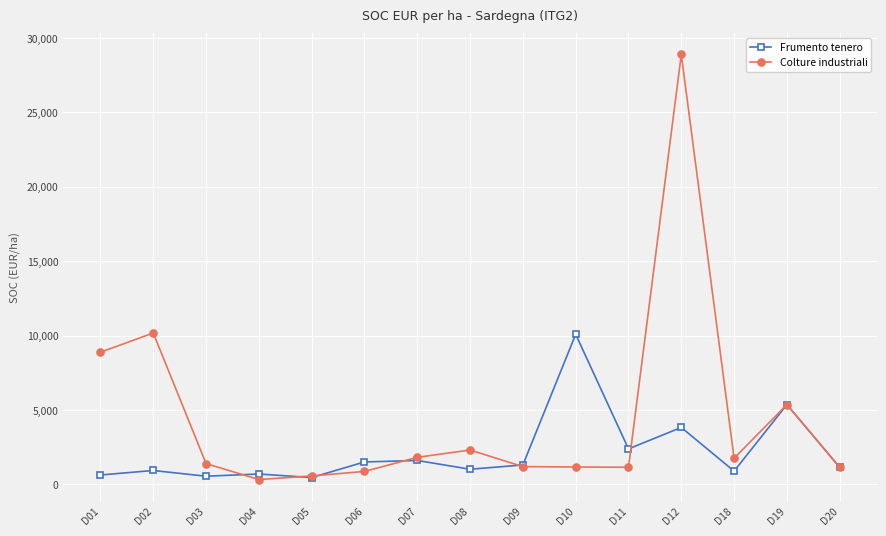

What are all the series names shown in the legend?

Frumento tenero, Colture industriali